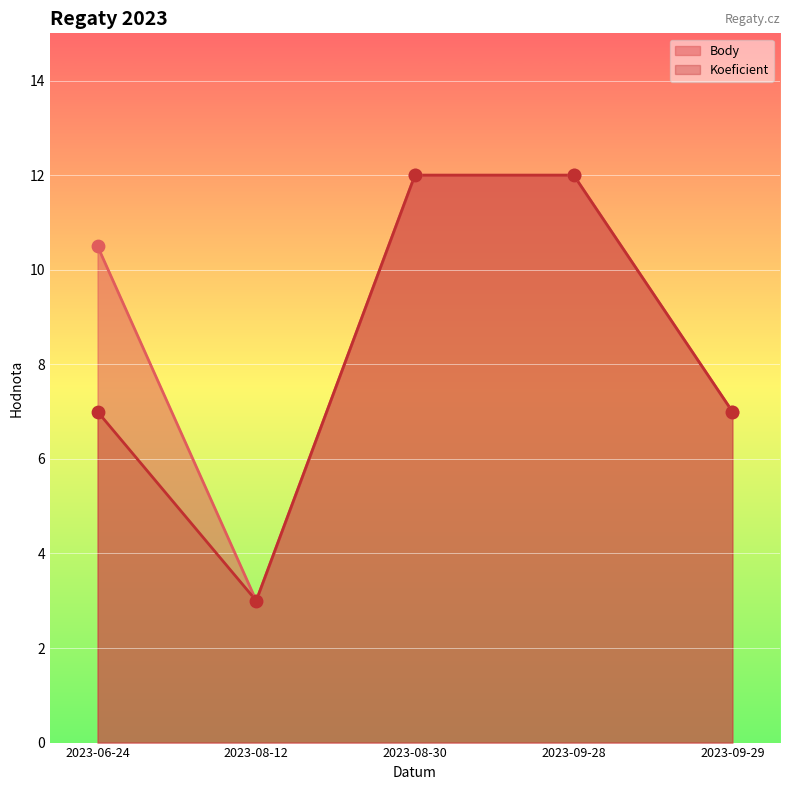

At how many categories does at least one series exceed 3?

4